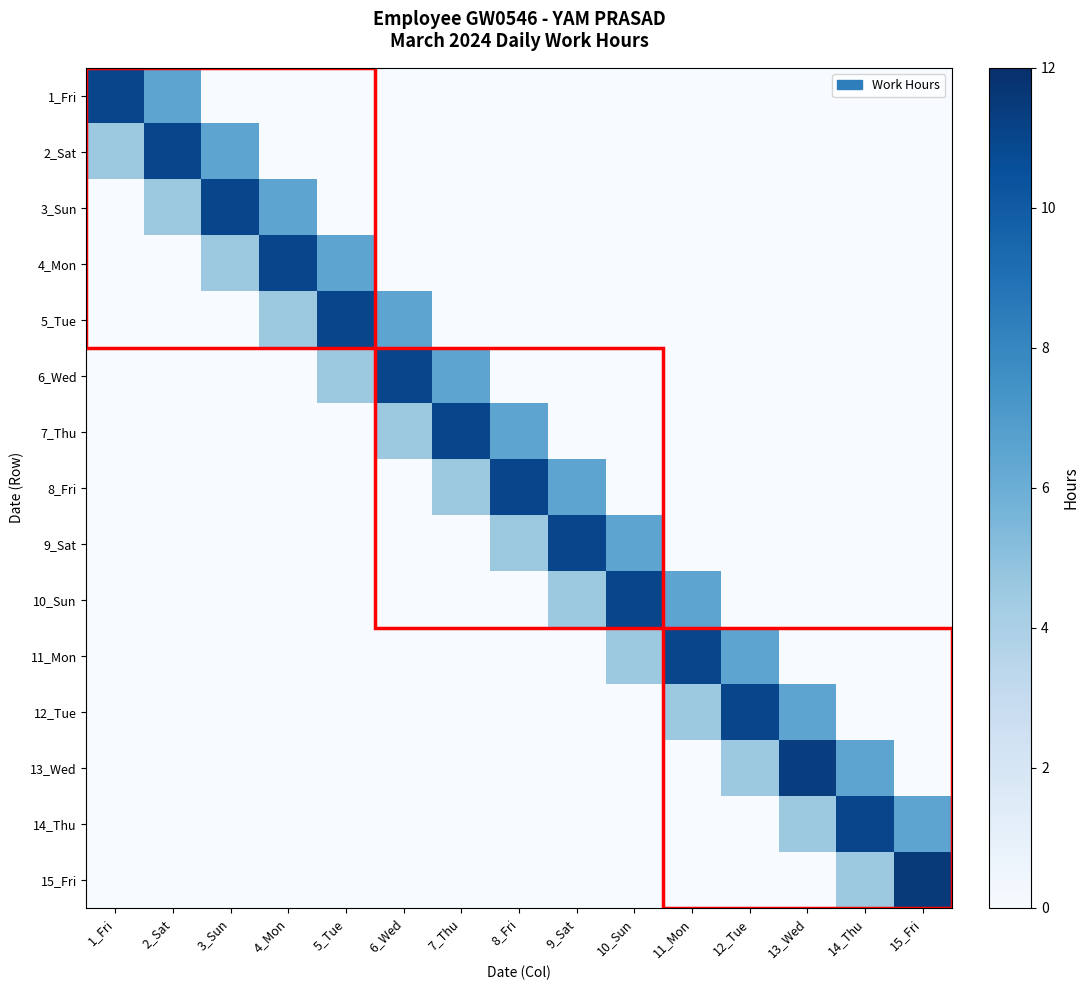

Reading left to right, extract all data points from this chart.

1_Fri: 1_Fri=11.0	2_Sat=6.5	3_Sun=0.0	4_Mon=0.0	5_Tue=0.0	6_Wed=0.0	7_Thu=0.0	8_Fri=0.0	9_Sat=0.0	10_Sun=0.0	11_Mon=0.0	12_Tue=0.0	13_Wed=0.0	14_Thu=0.0	15_Fri=0.0
2_Sat: 1_Fri=4.5	2_Sat=11.0	3_Sun=6.5	4_Mon=0.0	5_Tue=0.0	6_Wed=0.0	7_Thu=0.0	8_Fri=0.0	9_Sat=0.0	10_Sun=0.0	11_Mon=0.0	12_Tue=0.0	13_Wed=0.0	14_Thu=0.0	15_Fri=0.0
3_Sun: 1_Fri=0.0	2_Sat=4.5	3_Sun=11.0	4_Mon=6.5	5_Tue=0.0	6_Wed=0.0	7_Thu=0.0	8_Fri=0.0	9_Sat=0.0	10_Sun=0.0	11_Mon=0.0	12_Tue=0.0	13_Wed=0.0	14_Thu=0.0	15_Fri=0.0
4_Mon: 1_Fri=0.0	2_Sat=0.0	3_Sun=4.5	4_Mon=11.0	5_Tue=6.5	6_Wed=0.0	7_Thu=0.0	8_Fri=0.0	9_Sat=0.0	10_Sun=0.0	11_Mon=0.0	12_Tue=0.0	13_Wed=0.0	14_Thu=0.0	15_Fri=0.0
5_Tue: 1_Fri=0.0	2_Sat=0.0	3_Sun=0.0	4_Mon=4.5	5_Tue=11.0	6_Wed=6.5	7_Thu=0.0	8_Fri=0.0	9_Sat=0.0	10_Sun=0.0	11_Mon=0.0	12_Tue=0.0	13_Wed=0.0	14_Thu=0.0	15_Fri=0.0
6_Wed: 1_Fri=0.0	2_Sat=0.0	3_Sun=0.0	4_Mon=0.0	5_Tue=4.5	6_Wed=11.0	7_Thu=6.5	8_Fri=0.0	9_Sat=0.0	10_Sun=0.0	11_Mon=0.0	12_Tue=0.0	13_Wed=0.0	14_Thu=0.0	15_Fri=0.0
7_Thu: 1_Fri=0.0	2_Sat=0.0	3_Sun=0.0	4_Mon=0.0	5_Tue=0.0	6_Wed=4.5	7_Thu=11.0	8_Fri=6.5	9_Sat=0.0	10_Sun=0.0	11_Mon=0.0	12_Tue=0.0	13_Wed=0.0	14_Thu=0.0	15_Fri=0.0
8_Fri: 1_Fri=0.0	2_Sat=0.0	3_Sun=0.0	4_Mon=0.0	5_Tue=0.0	6_Wed=0.0	7_Thu=4.5	8_Fri=11.0	9_Sat=6.5	10_Sun=0.0	11_Mon=0.0	12_Tue=0.0	13_Wed=0.0	14_Thu=0.0	15_Fri=0.0
9_Sat: 1_Fri=0.0	2_Sat=0.0	3_Sun=0.0	4_Mon=0.0	5_Tue=0.0	6_Wed=0.0	7_Thu=0.0	8_Fri=4.5	9_Sat=11.0	10_Sun=6.5	11_Mon=0.0	12_Tue=0.0	13_Wed=0.0	14_Thu=0.0	15_Fri=0.0
10_Sun: 1_Fri=0.0	2_Sat=0.0	3_Sun=0.0	4_Mon=0.0	5_Tue=0.0	6_Wed=0.0	7_Thu=0.0	8_Fri=0.0	9_Sat=4.5	10_Sun=11.0	11_Mon=6.5	12_Tue=0.0	13_Wed=0.0	14_Thu=0.0	15_Fri=0.0
11_Mon: 1_Fri=0.0	2_Sat=0.0	3_Sun=0.0	4_Mon=0.0	5_Tue=0.0	6_Wed=0.0	7_Thu=0.0	8_Fri=0.0	9_Sat=0.0	10_Sun=4.5	11_Mon=11.0	12_Tue=6.5	13_Wed=0.0	14_Thu=0.0	15_Fri=0.0
12_Tue: 1_Fri=0.0	2_Sat=0.0	3_Sun=0.0	4_Mon=0.0	5_Tue=0.0	6_Wed=0.0	7_Thu=0.0	8_Fri=0.0	9_Sat=0.0	10_Sun=0.0	11_Mon=4.5	12_Tue=11.0	13_Wed=6.5	14_Thu=0.0	15_Fri=0.0
13_Wed: 1_Fri=0.0	2_Sat=0.0	3_Sun=0.0	4_Mon=0.0	5_Tue=0.0	6_Wed=0.0	7_Thu=0.0	8_Fri=0.0	9_Sat=0.0	10_Sun=0.0	11_Mon=0.0	12_Tue=4.5	13_Wed=11.3	14_Thu=6.5	15_Fri=0.0
14_Thu: 1_Fri=0.0	2_Sat=0.0	3_Sun=0.0	4_Mon=0.0	5_Tue=0.0	6_Wed=0.0	7_Thu=0.0	8_Fri=0.0	9_Sat=0.0	10_Sun=0.0	11_Mon=0.0	12_Tue=0.0	13_Wed=4.5	14_Thu=11.0	15_Fri=6.5
15_Fri: 1_Fri=0.0	2_Sat=0.0	3_Sun=0.0	4_Mon=0.0	5_Tue=0.0	6_Wed=0.0	7_Thu=0.0	8_Fri=0.0	9_Sat=0.0	10_Sun=0.0	11_Mon=0.0	12_Tue=0.0	13_Wed=0.0	14_Thu=4.5	15_Fri=11.5